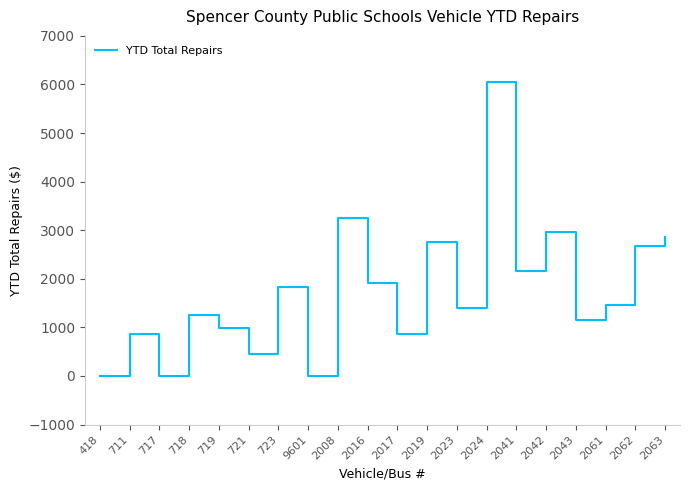

True or false: the data shows 0.0 at 9601.

True